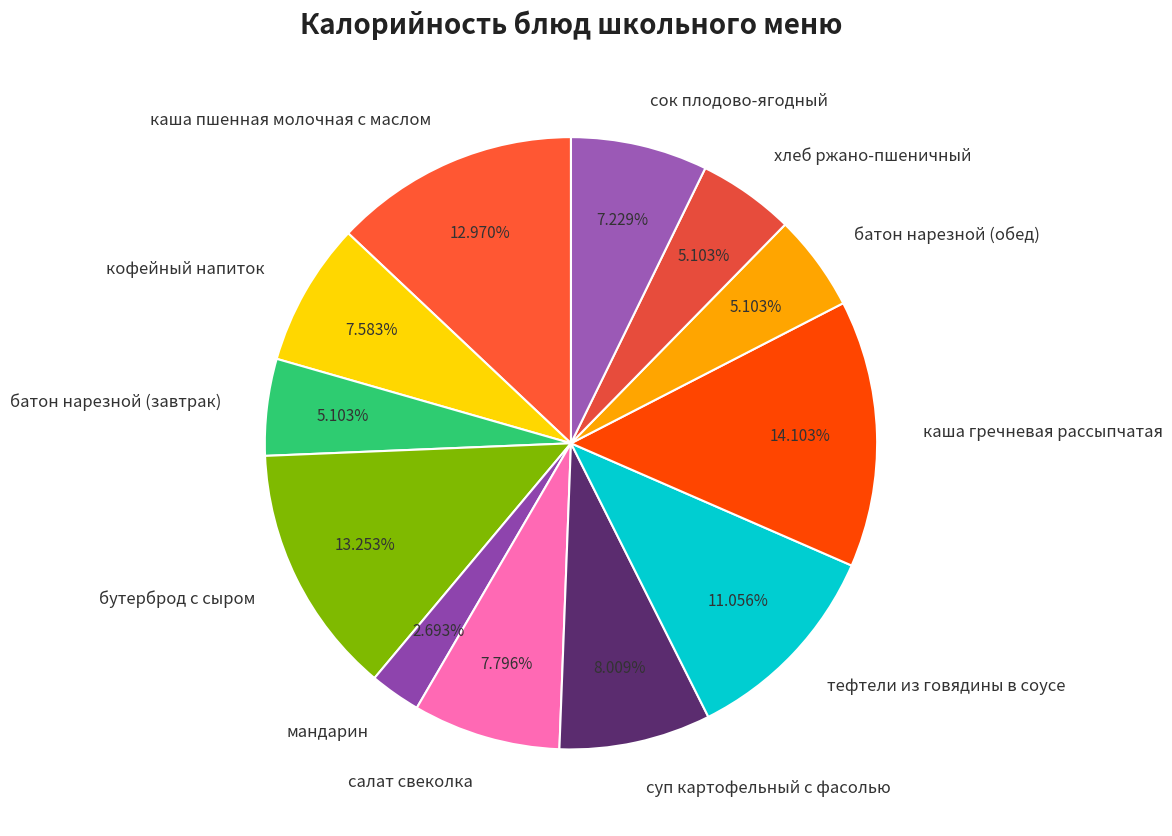

Does хлеб ржано-пшеничный account for over 50% of the chart?

No